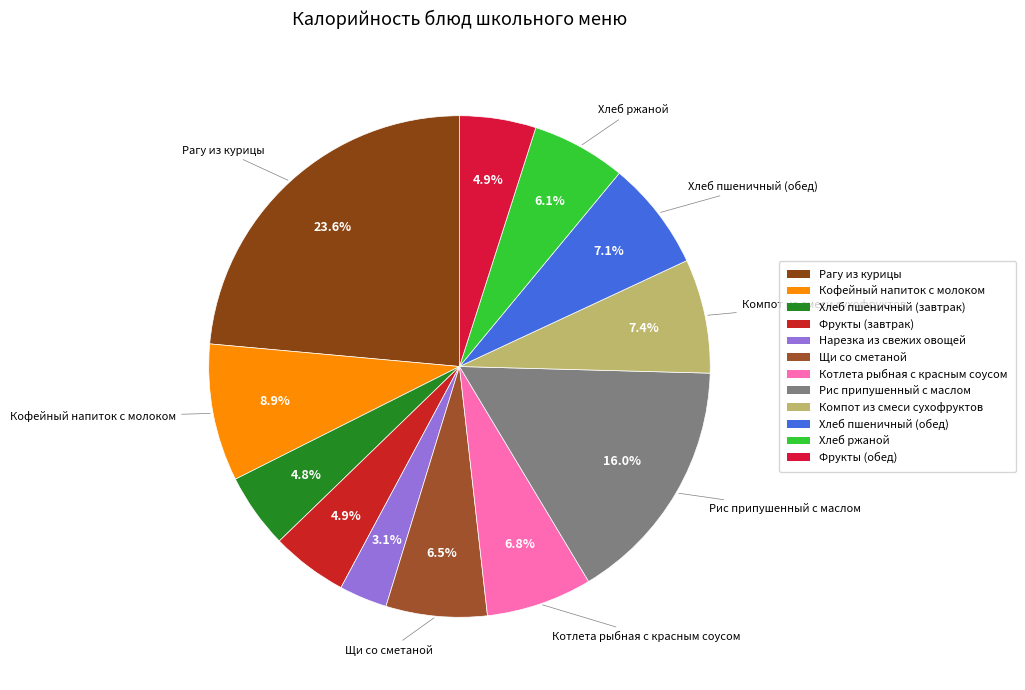

To the nearest percent, what is the difference between the largest and smallest slice percentages?

20%